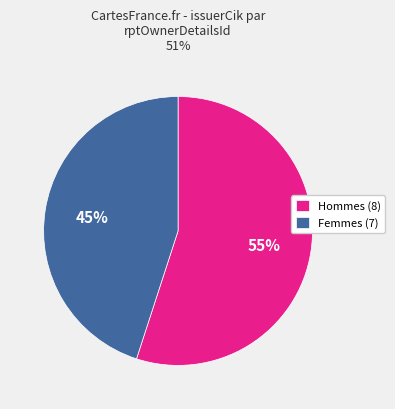

Which category has the biggest portion of the pie?

Hommes (8)